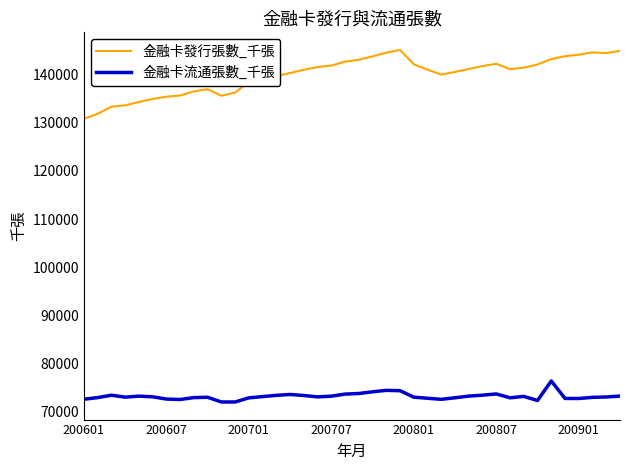

How many values in the 金融卡發行張數_千張 series are below 141191?

20